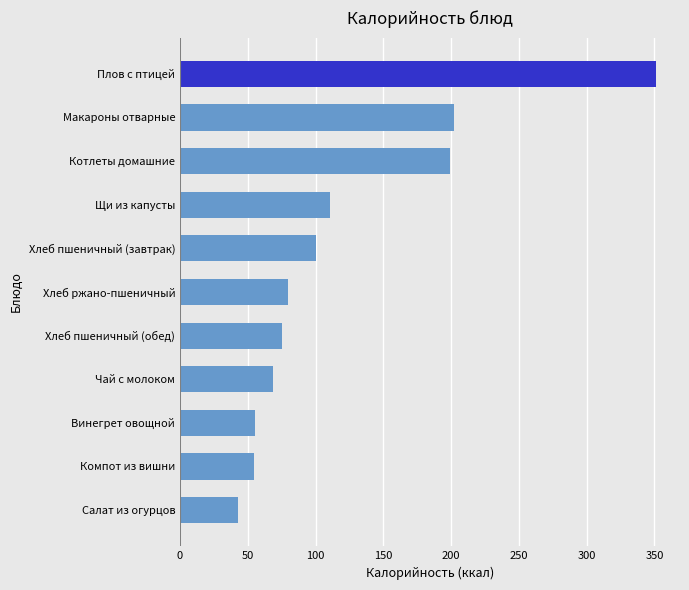

What value does the data have at Хлеб ржано-пшеничный?

80.0